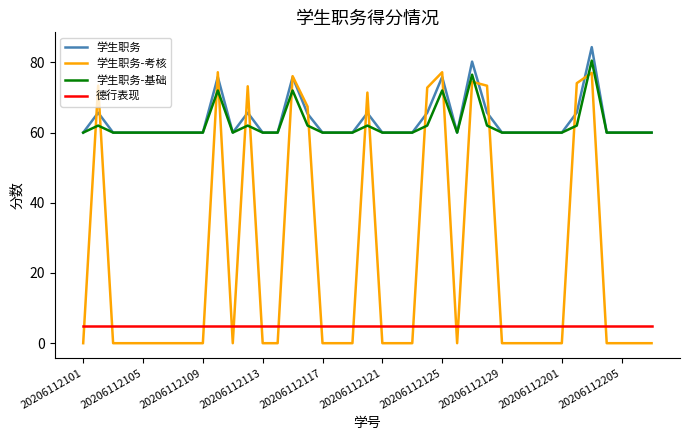

What is the maximum value shown in the chart?

84.4